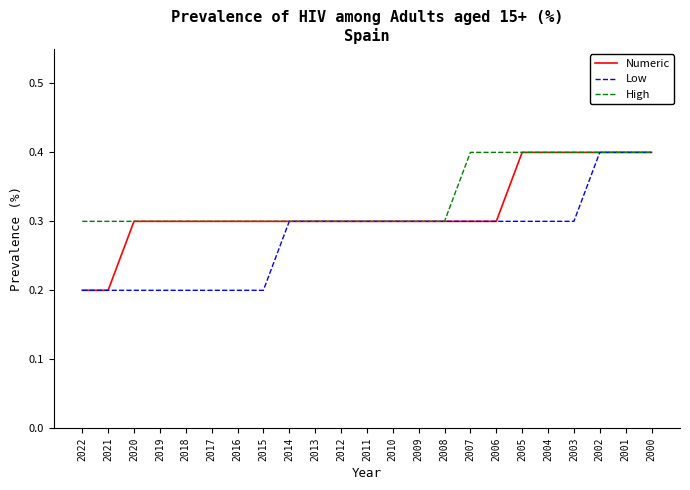

Reading left to right, list all the values displayed in this chart.

Numeric: 2022=0.2	2021=0.2	2020=0.3	2019=0.3	2018=0.3	2017=0.3	2016=0.3	2015=0.3	2014=0.3	2013=0.3	2012=0.3	2011=0.3	2010=0.3	2009=0.3	2008=0.3	2007=0.3	2006=0.3	2005=0.4	2004=0.4	2003=0.4	2002=0.4	2001=0.4	2000=0.4
Low: 2022=0.2	2021=0.2	2020=0.2	2019=0.2	2018=0.2	2017=0.2	2016=0.2	2015=0.2	2014=0.3	2013=0.3	2012=0.3	2011=0.3	2010=0.3	2009=0.3	2008=0.3	2007=0.3	2006=0.3	2005=0.3	2004=0.3	2003=0.3	2002=0.4	2001=0.4	2000=0.4
High: 2022=0.3	2021=0.3	2020=0.3	2019=0.3	2018=0.3	2017=0.3	2016=0.3	2015=0.3	2014=0.3	2013=0.3	2012=0.3	2011=0.3	2010=0.3	2009=0.3	2008=0.3	2007=0.4	2006=0.4	2005=0.4	2004=0.4	2003=0.4	2002=0.4	2001=0.4	2000=0.4